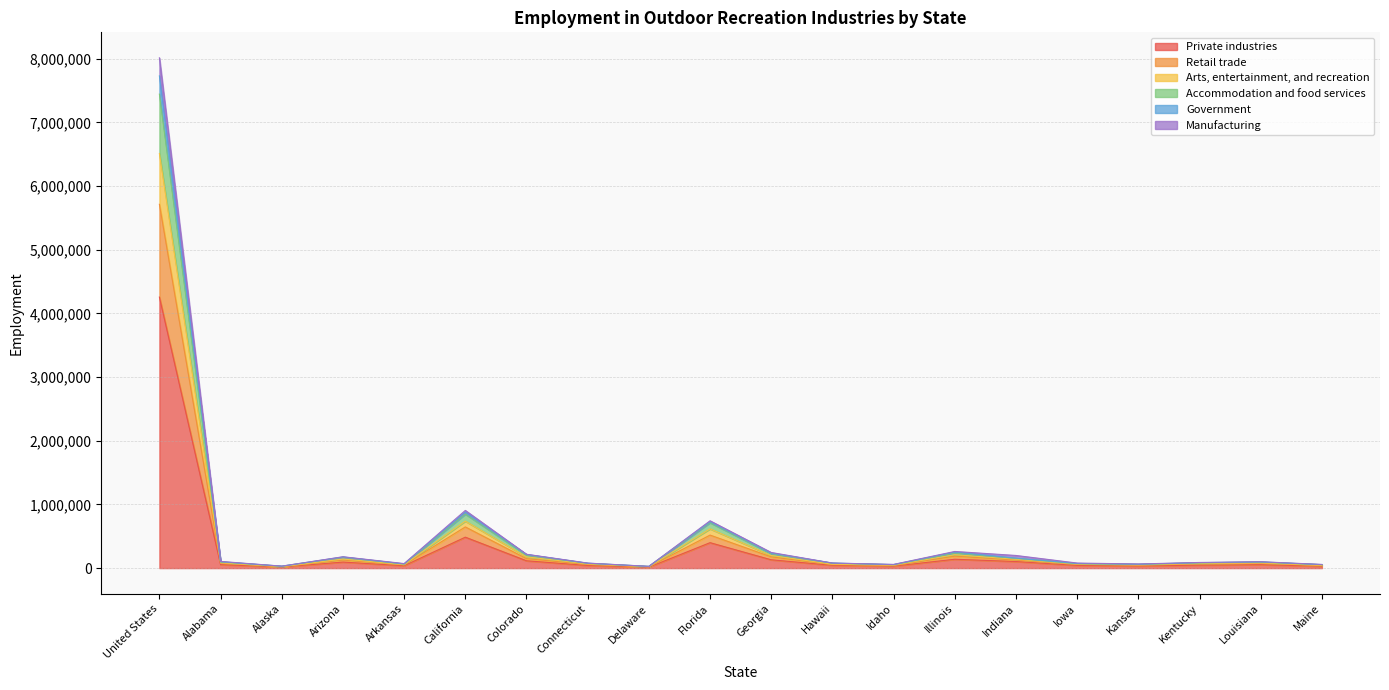

What is the maximum value for Private industries?

4256706